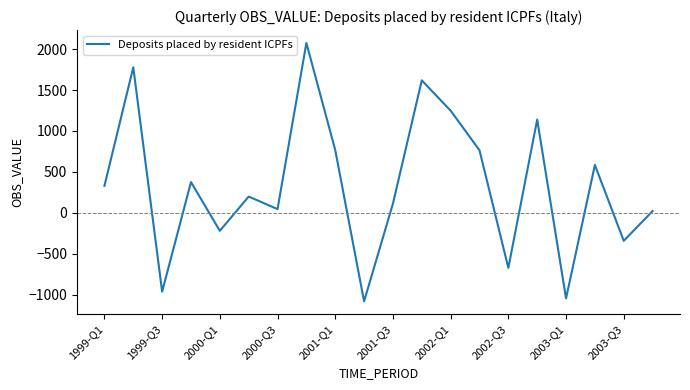

What is the greatest value displayed?

2074